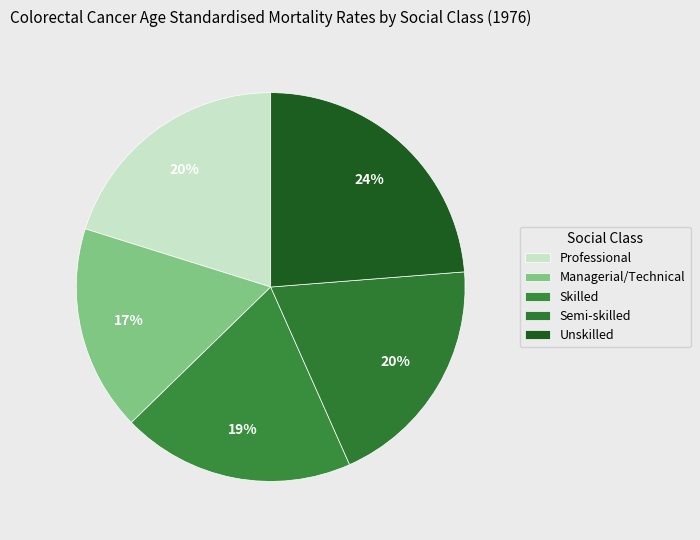

How many segments does this pie chart have?

5